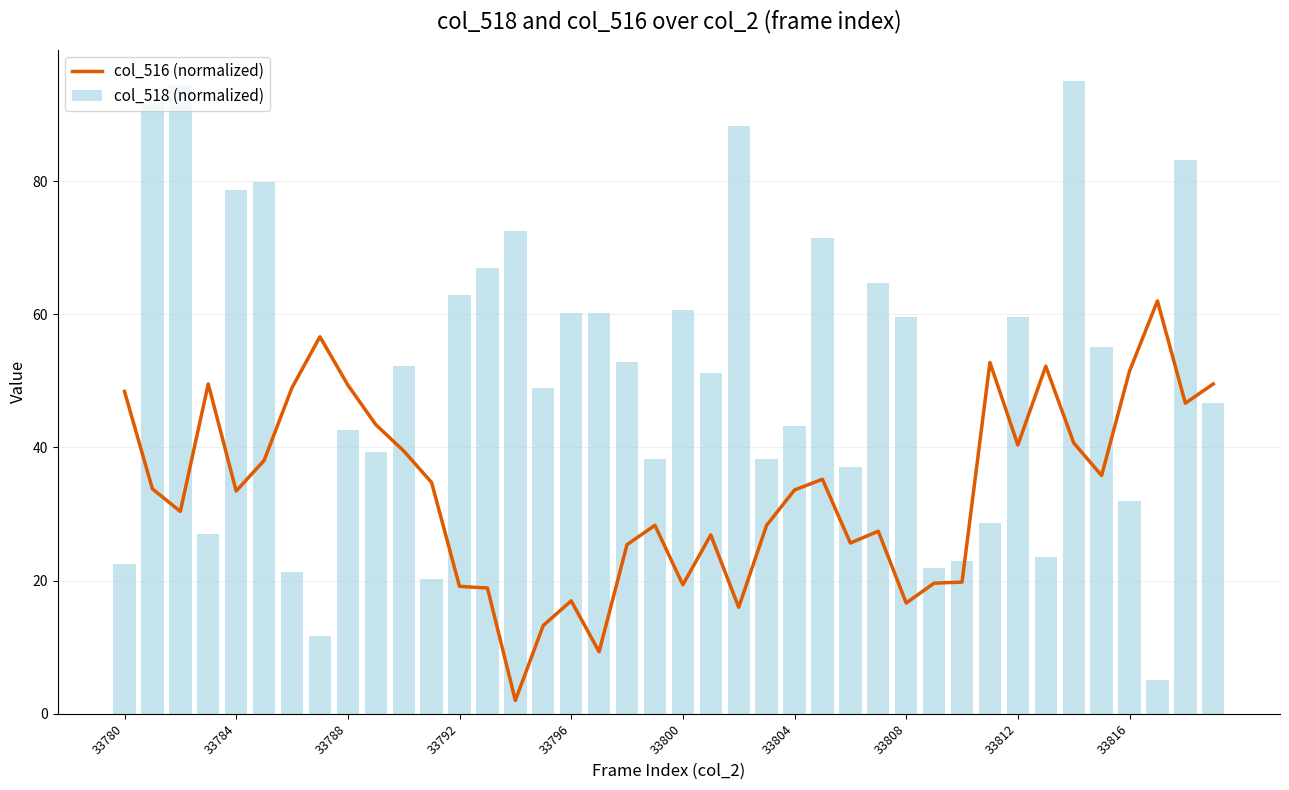

The col_516 (normalized) series shows 10.9 at 33812. True or false?

False